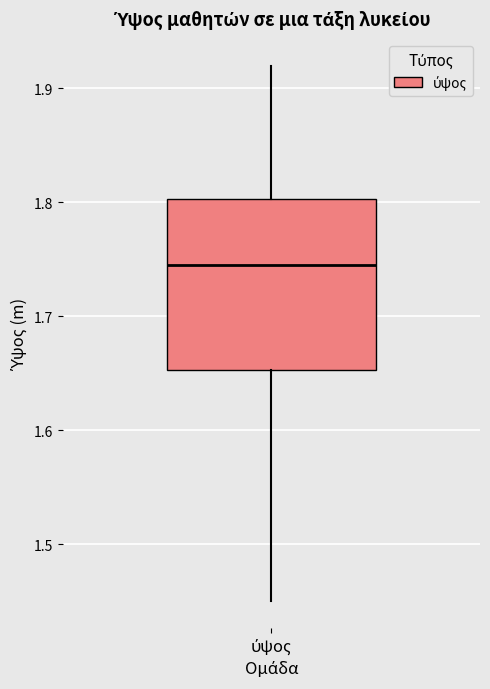

Where is the upper edge of the box for ύψος on the y-axis? The values are not printed on the chart, so give them approximately, as read against the axis.

1.80